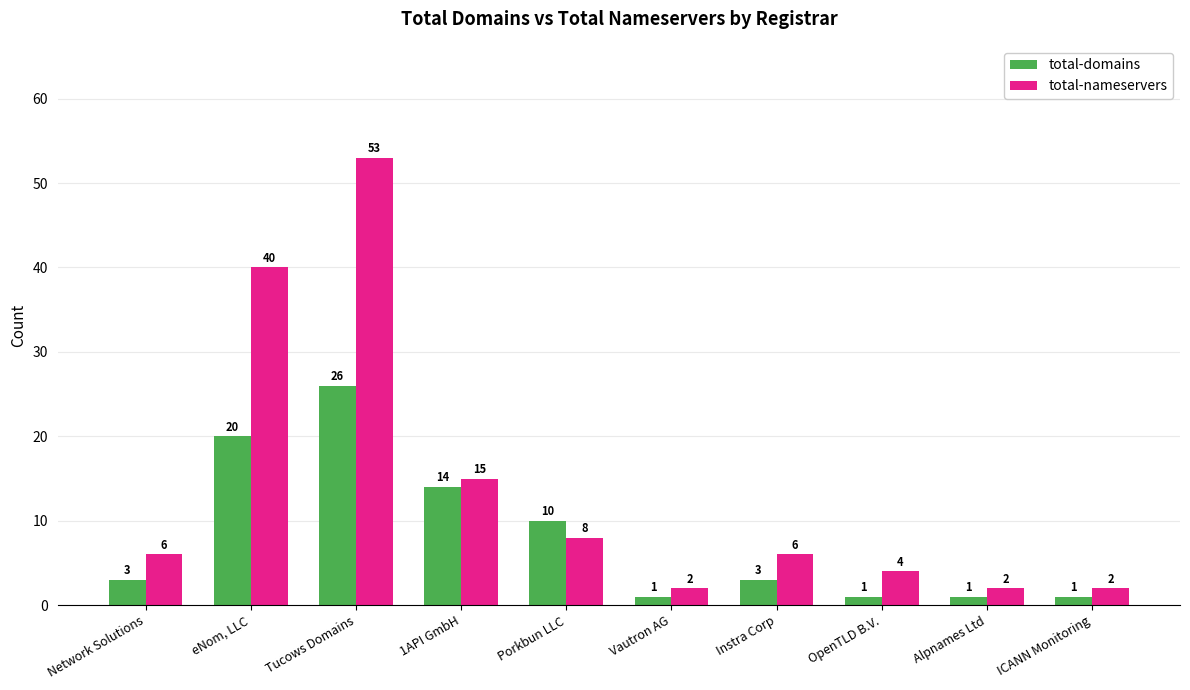

What is the sum of all total-domains values?

80